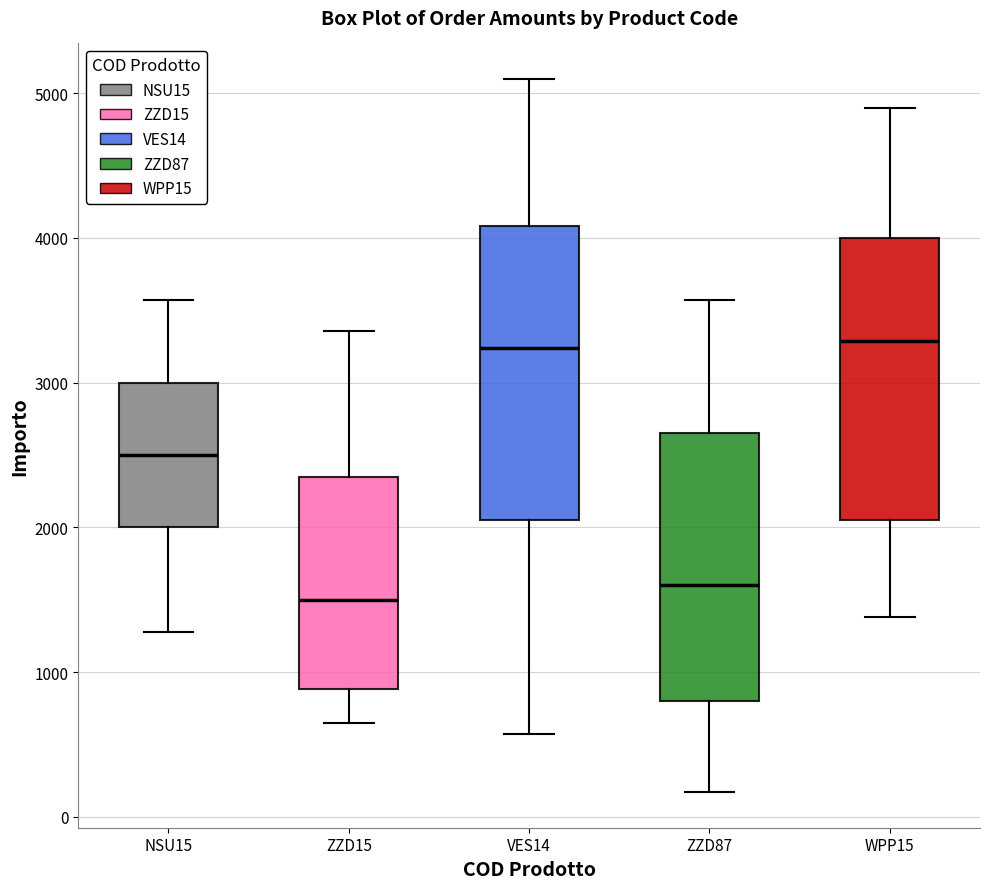

Reading left to right, read every box against the y-axis: the position of its median line, the range the box covers, and the ends of its whiskers. The values are not printed on the chart, so give them approximately, as read against the axis.

NSU15: median 2500, box 2000 to 3000, whiskers 1300 to 3600
ZZD15: median 1500, box 900 to 2400, whiskers 600 to 3400
VES14: median 3200, box 2100 to 4100, whiskers 600 to 5100
ZZD87: median 1600, box 800 to 2700, whiskers 200 to 3600
WPP15: median 3300, box 2100 to 4000, whiskers 1400 to 4900